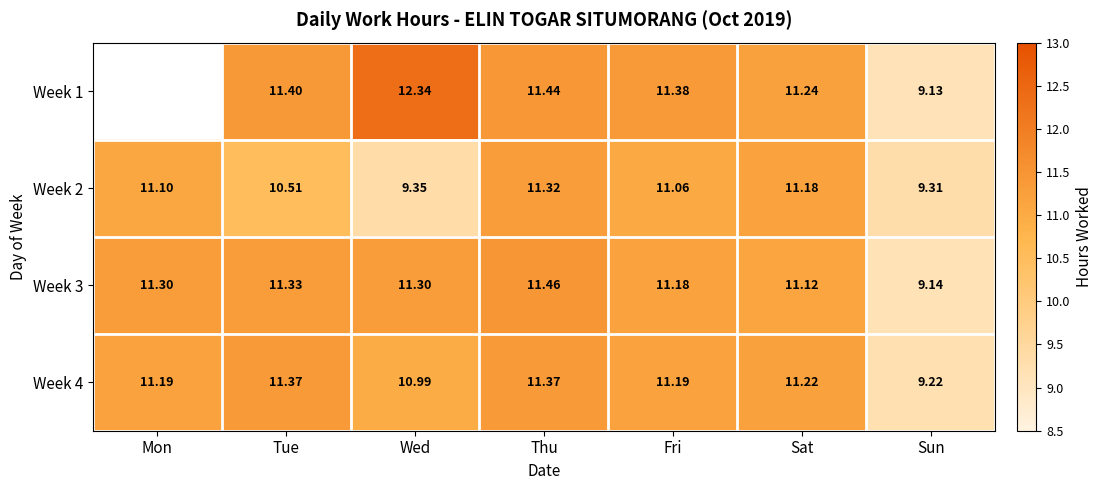

What is the difference between the second highest and second lowest values in the Week 3 series?

0.2